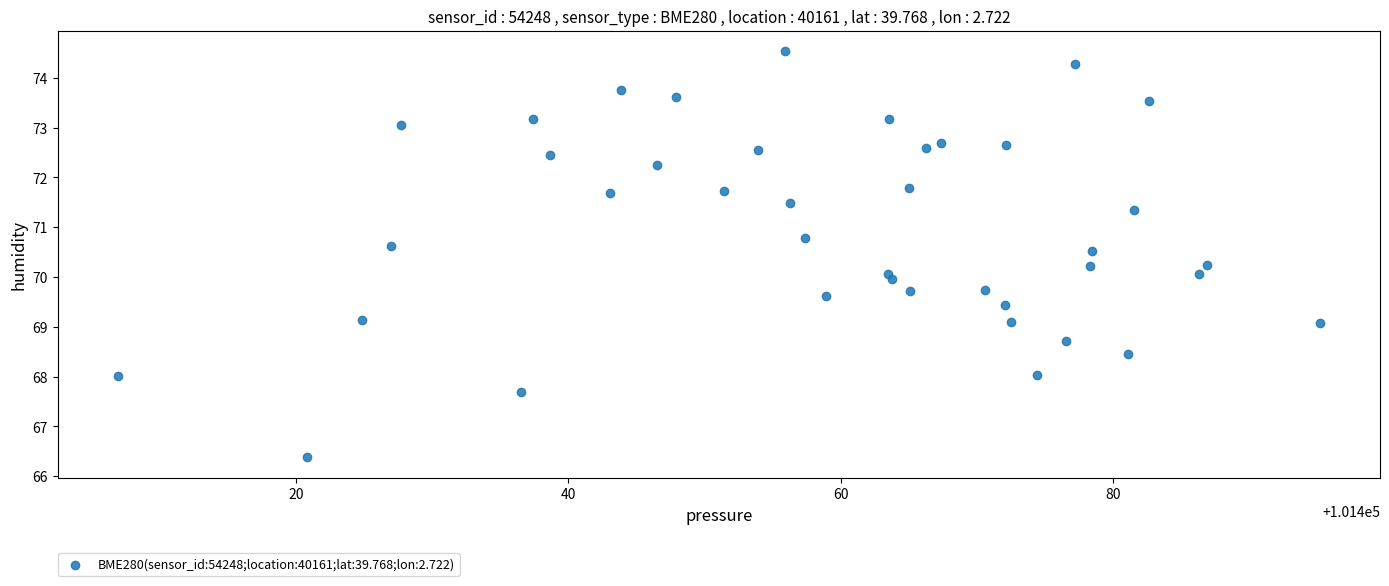

What is the range of X values (max minus min)?

88.3